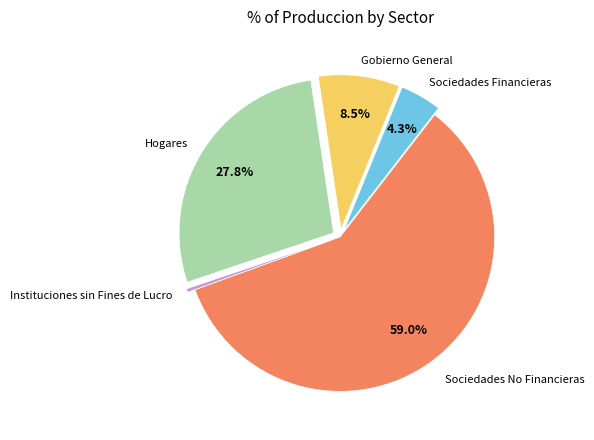

Is there any slice that represents more than half of the pie?

Yes